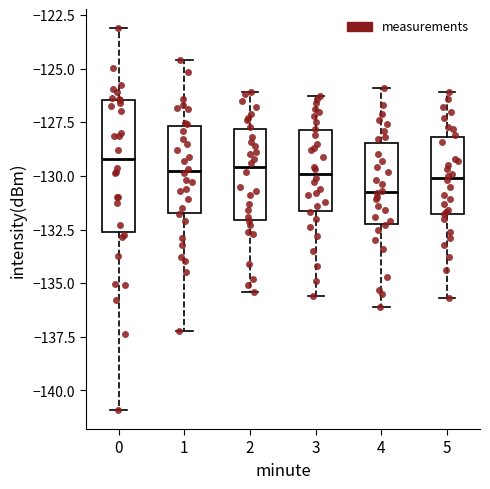

Comparing the boxes themselves (not the whiskers), which one is the tallest?

0